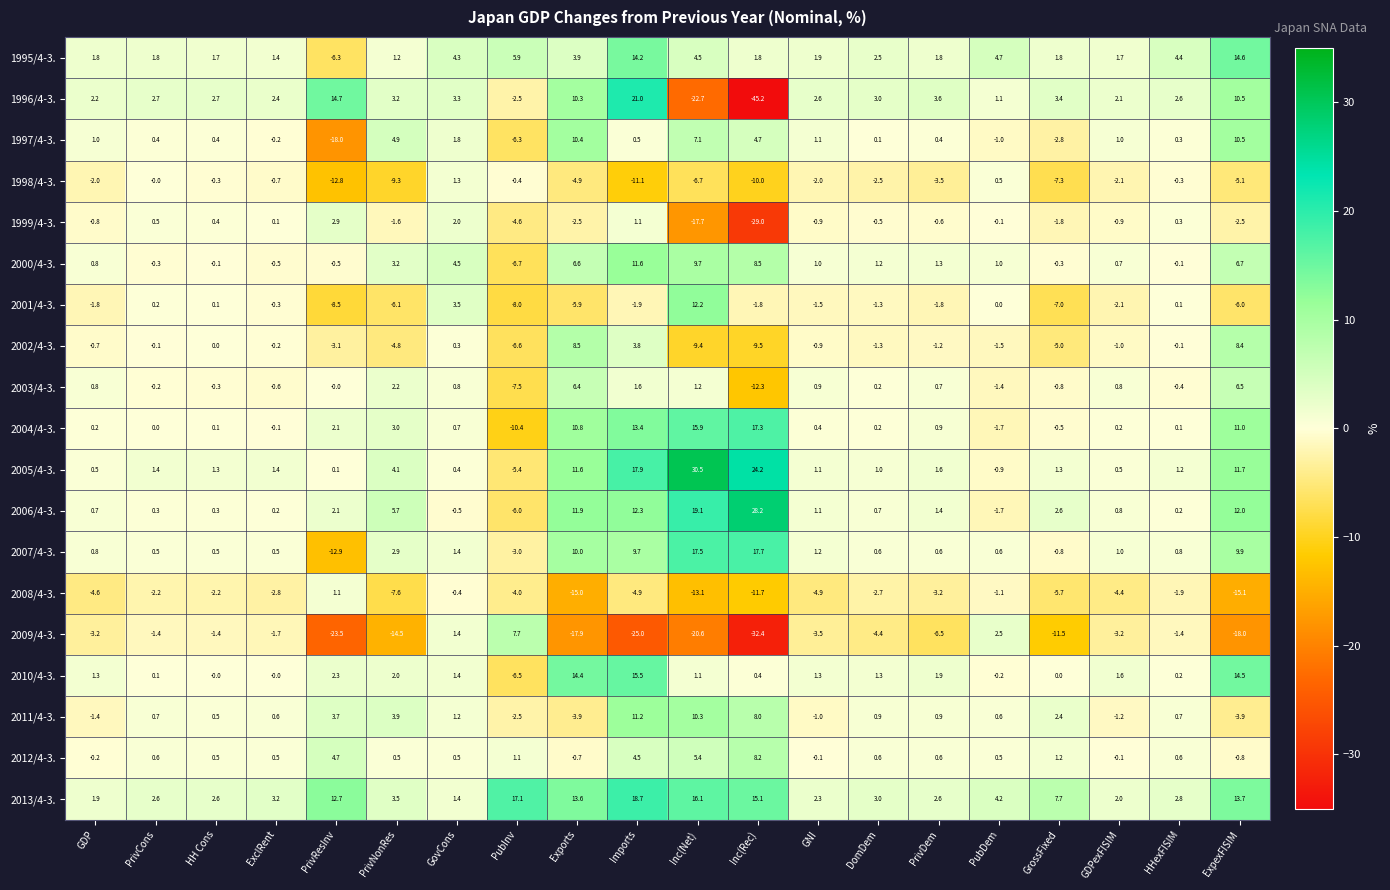

Which series has the widest spread of values?

1996/4-3.